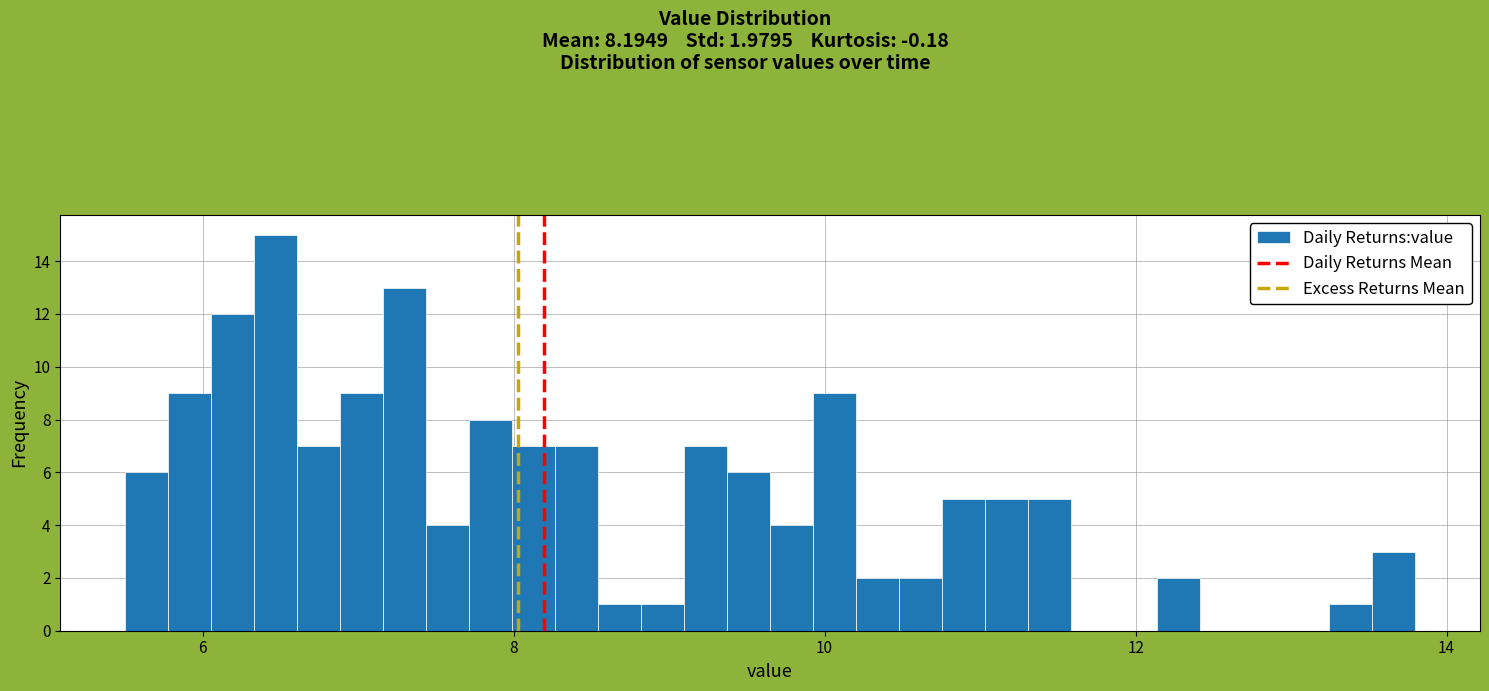

Read against the x-axis, roughly where is the centre of the tallest bar?

6.4